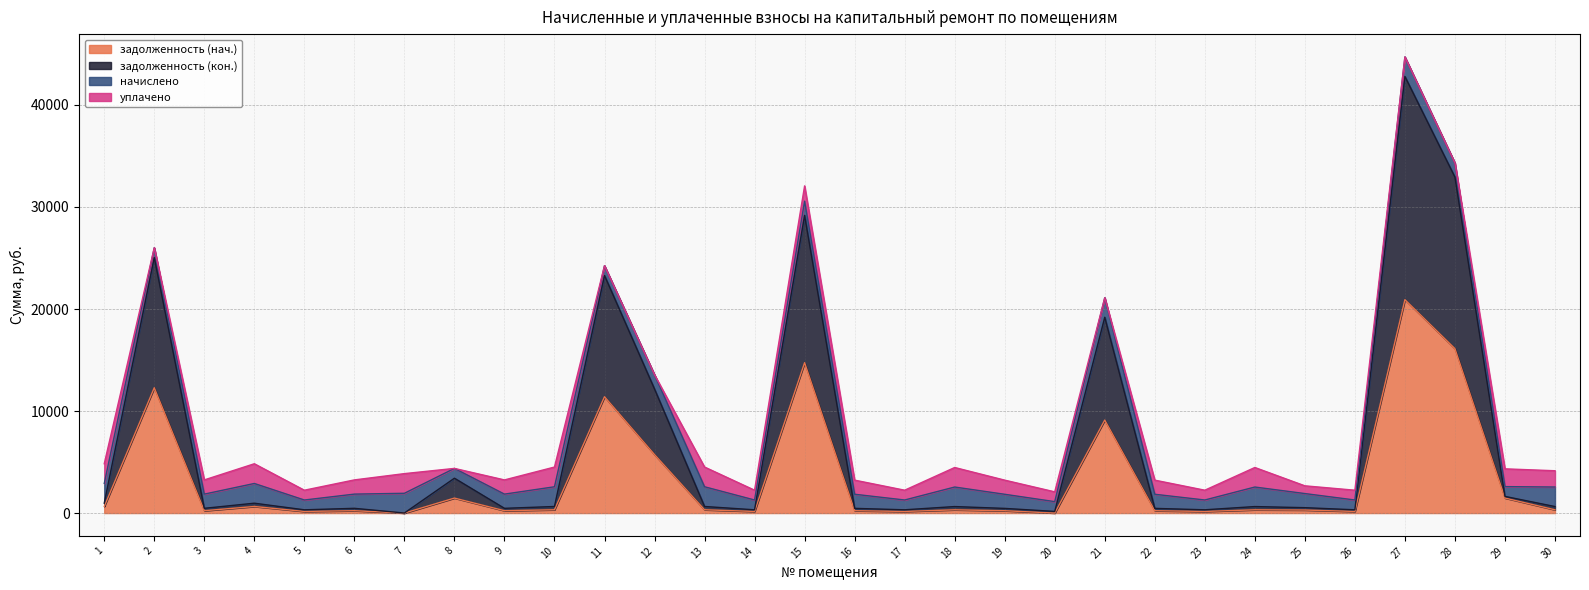

True or false: задолженность (нач.) and задолженность (кон.) intersect in this chart.

False